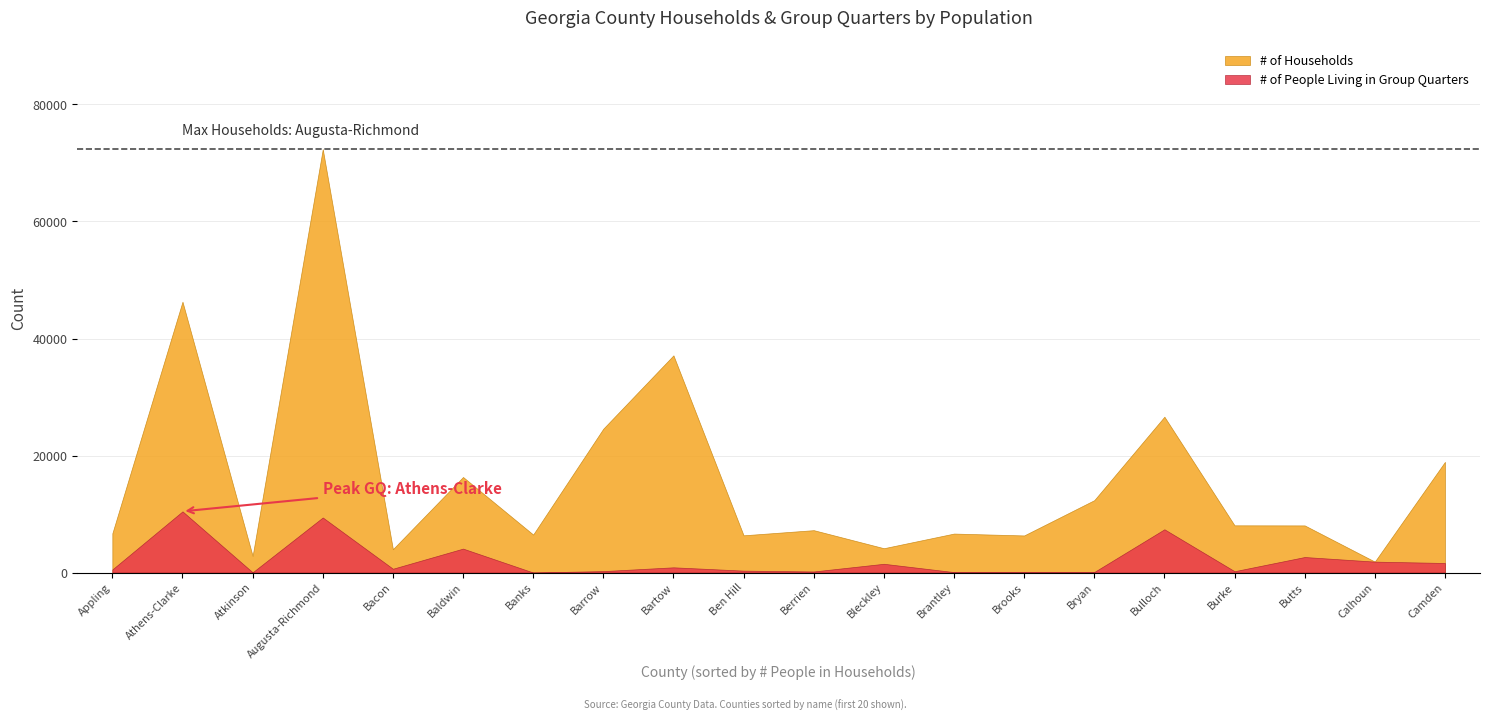

What is the total value across all series at Banks?

6489